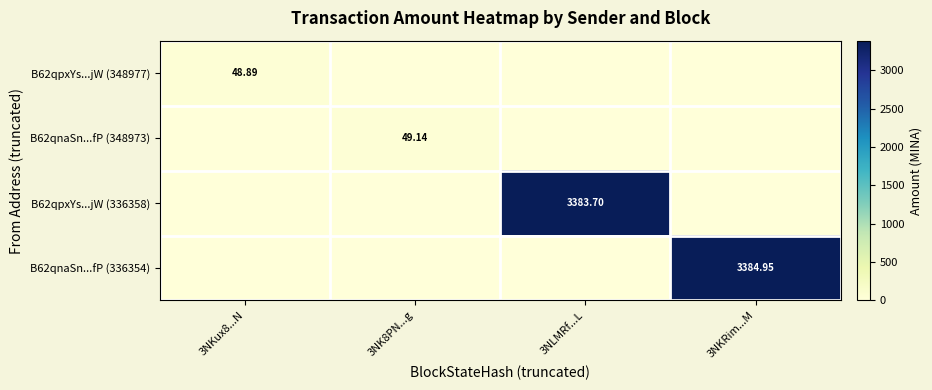

Which series changed the most between 3NKux8...N and 3NK8PN...g?

B62qnaSn...fP (348973)